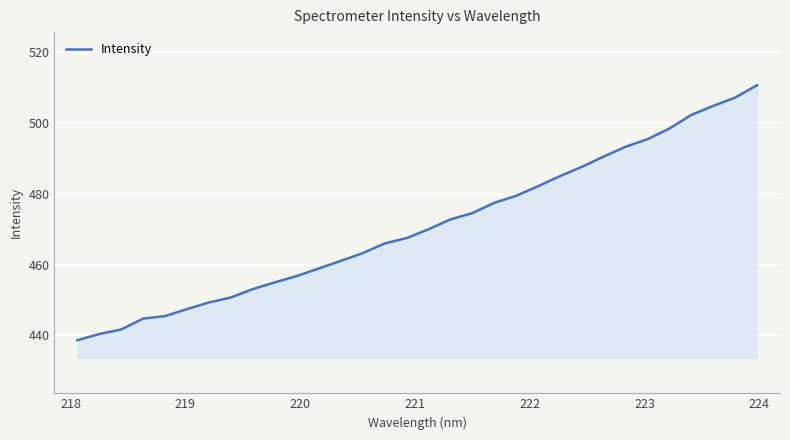

What is the minimum value shown in the chart?

438.6